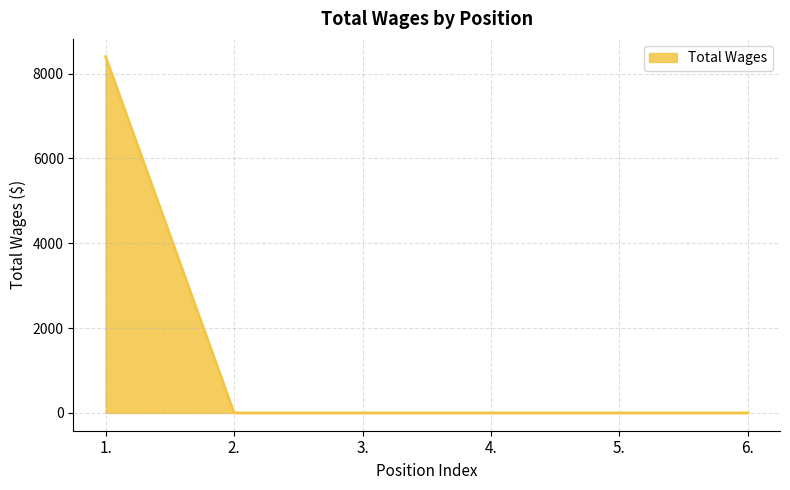

How many lines are shown in the chart?

1